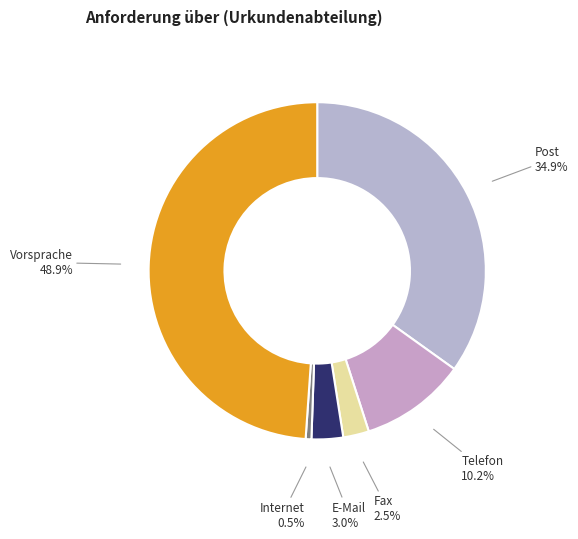

Combined, do E-Mail and Internet account for over 50%?

No